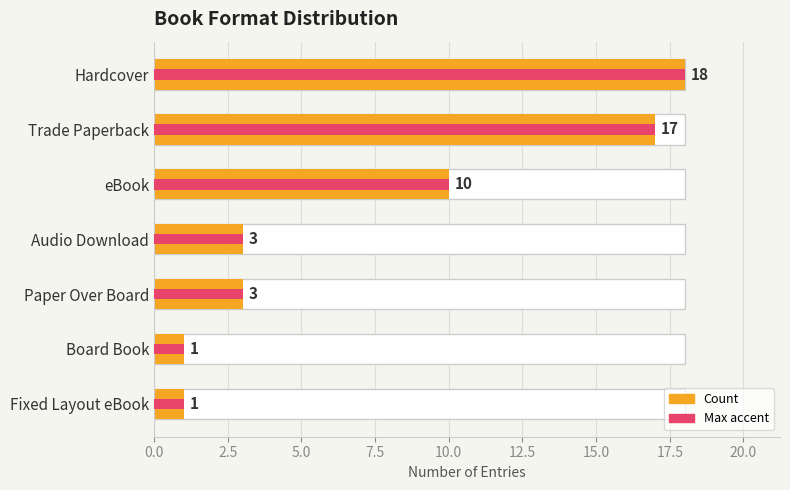

What position from the left is Audio Download?

4